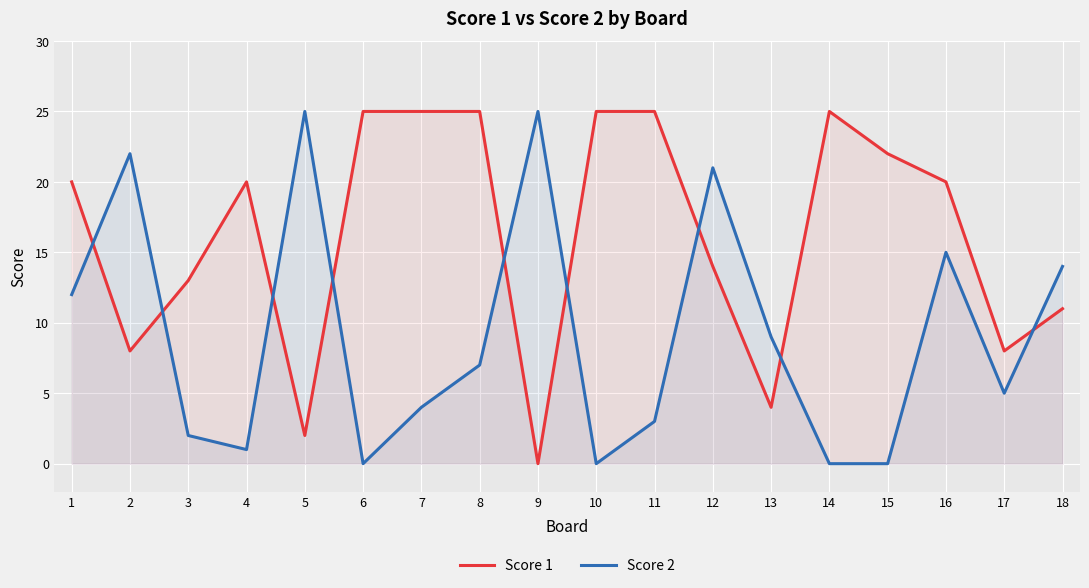

What is the total value across all series at 8?

32